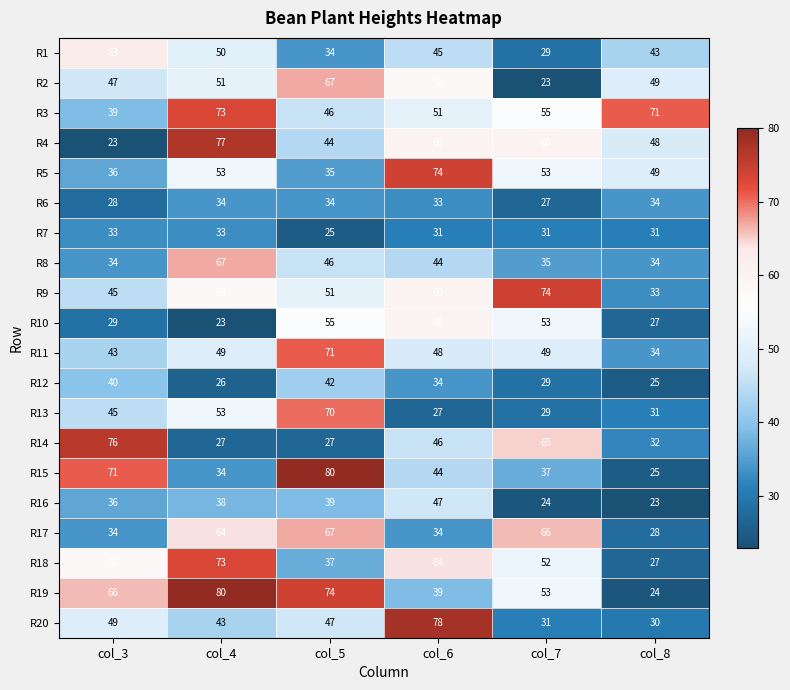

What is the total value across all series at col_7?

875